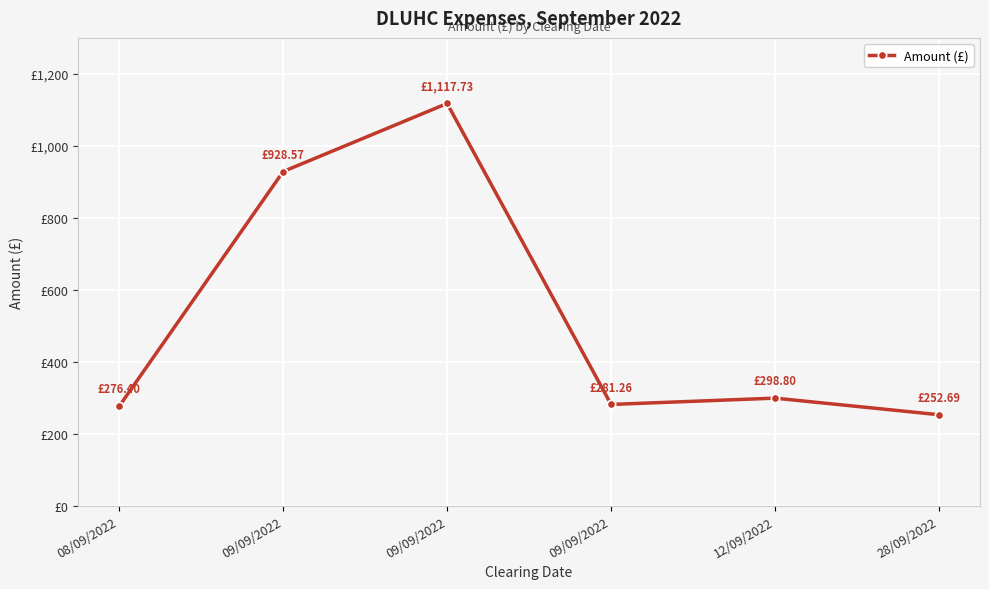

Rank the categories by value from lowest to highest.

28/09/2022, 08/09/2022, 09/09/2022, 12/09/2022, 09/09/2022, 09/09/2022